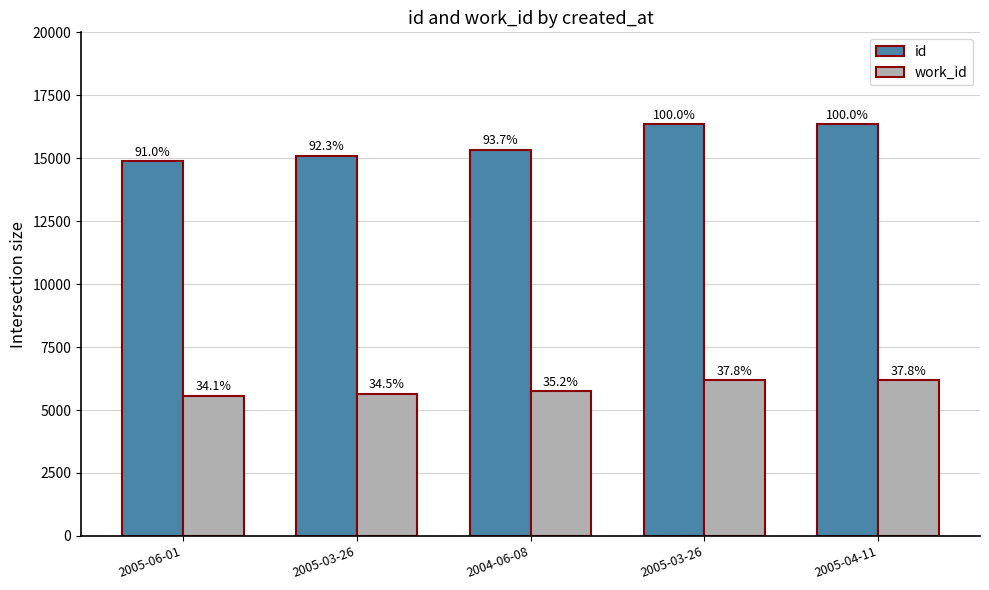

Is it true that work_id equals 2506 at 2005-04-11?

False